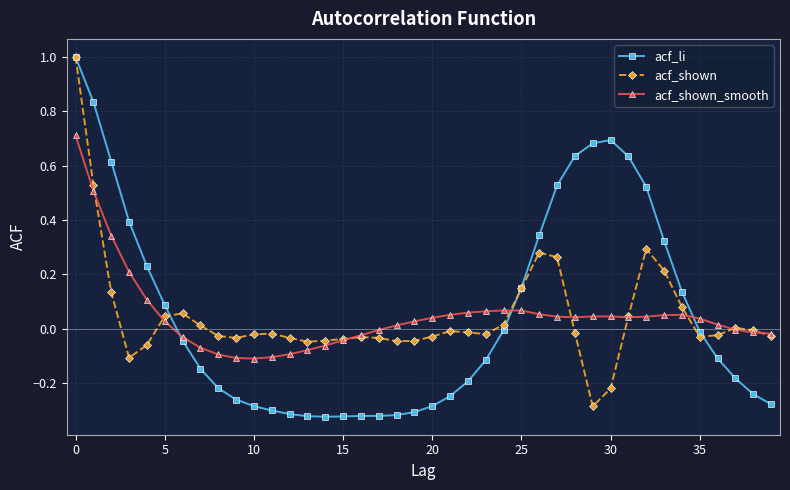

What is the greatest value displayed?

1.0